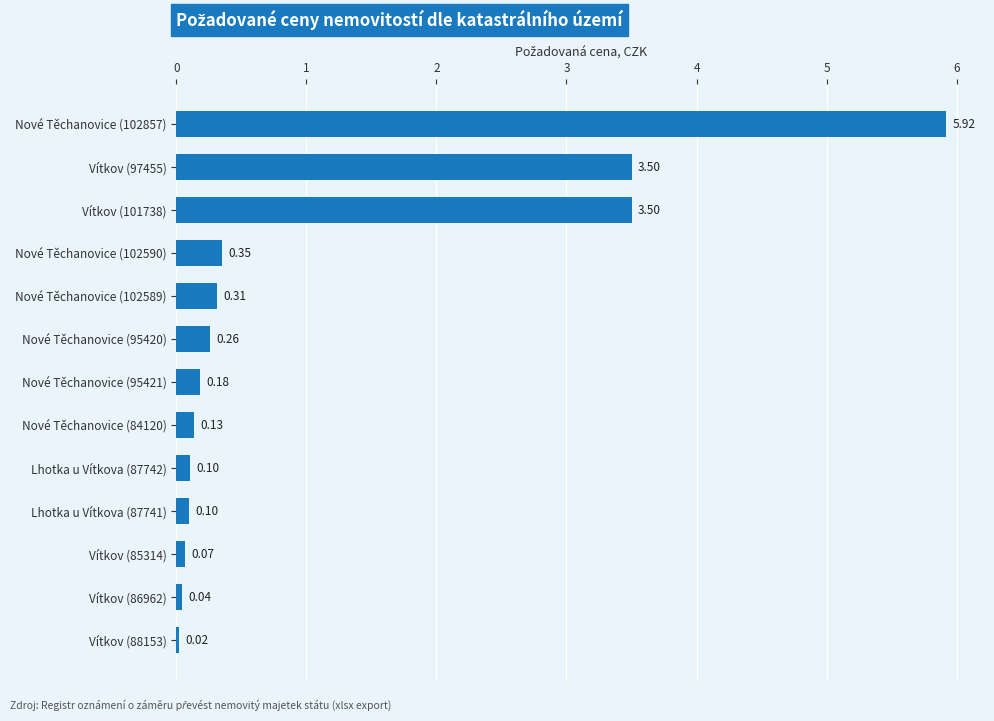

What is the sum of all values?

14.5